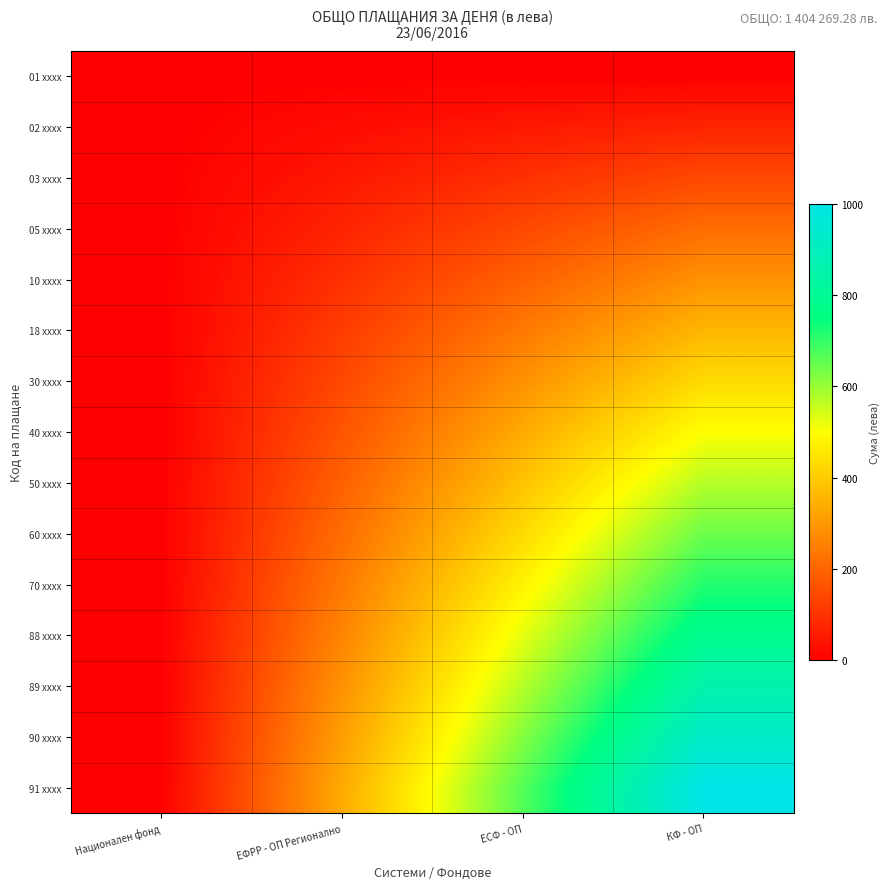

Count the number of categories in the chart.

4